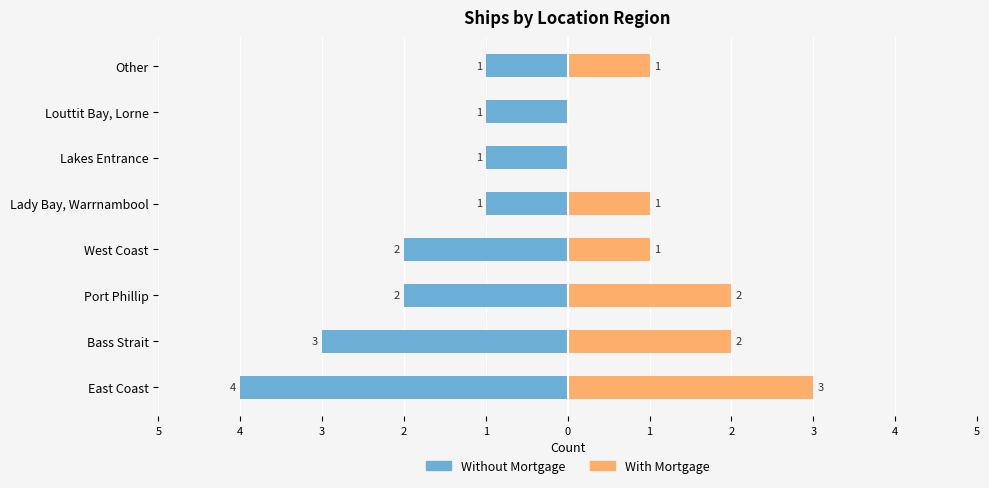

What is the difference between the maximum and minimum values in the Without Mortgage series?

3